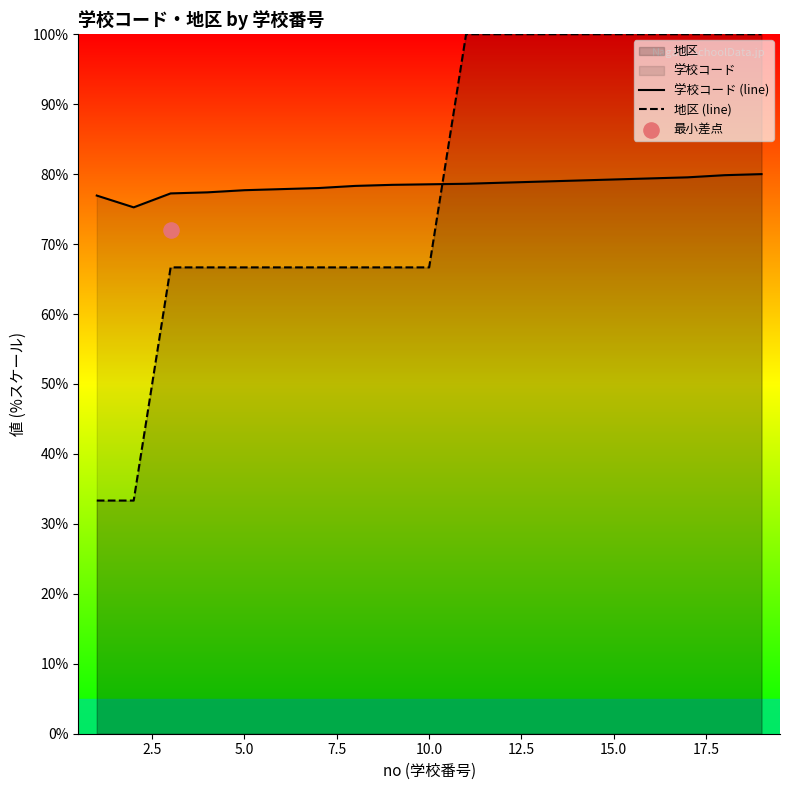

Which series ends up on top after the final intersection of 地区 (line) and 学校コード (line)?

地区 (line)